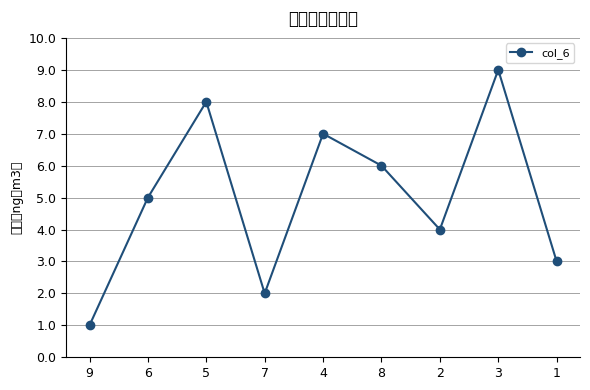

True or false: the data has more than 0 interior local peaks.

True